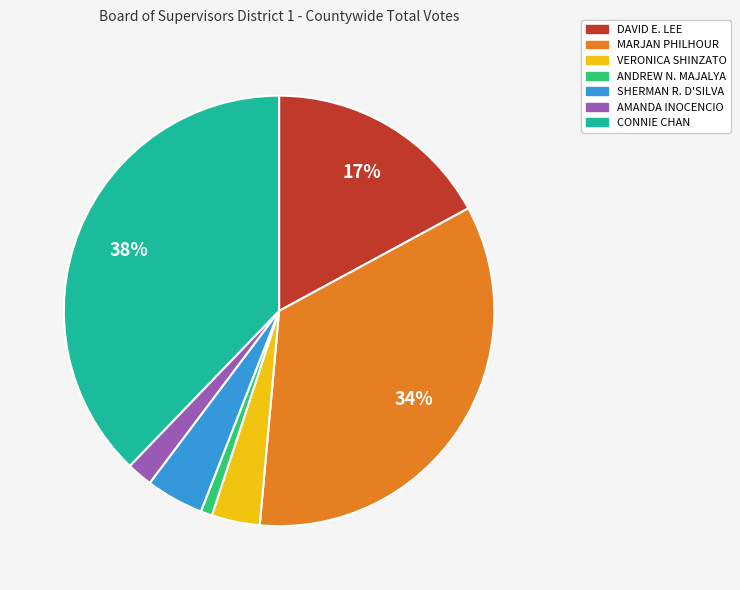

Does CONNIE CHAN represent more than half of the total?

No